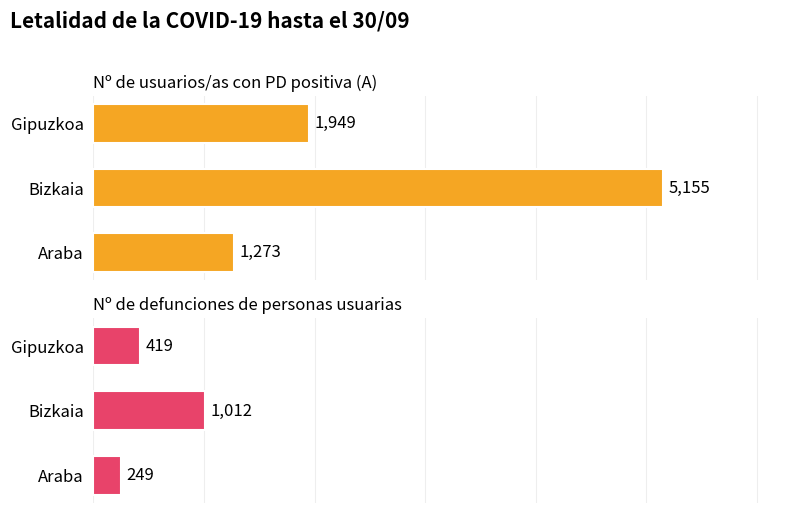

Count the number of categories in the chart.

3